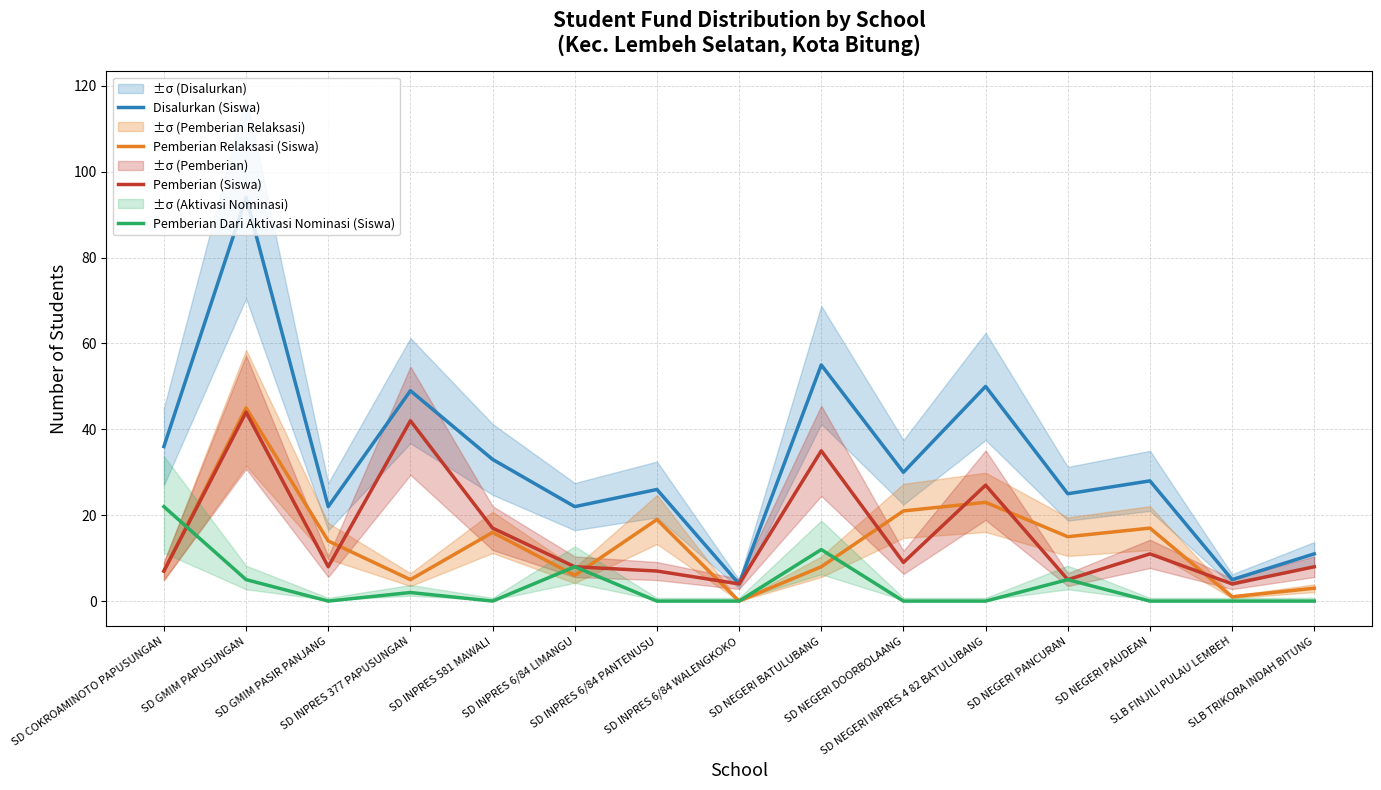

List the labels in order of Pemberian (Siswa) value, smallest first.

SD INPRES 6/84 WALENGKOKO, SLB FINJILI PULAU LEMBEH, SD NEGERI PANCURAN, SD COKROAMINOTO PAPUSUNGAN, SD INPRES 6/84 PANTENUSU, SD GMIM PASIR PANJANG, SD INPRES 6/84 LIMANGU, SLB TRIKORA INDAH BITUNG, SD NEGERI DOORBOLAANG, SD NEGERI PAUDEAN, SD INPRES 581 MAWALI, SD NEGERI INPRES 4 82 BATULUBANG, SD NEGERI BATULUBANG, SD INPRES 377 PAPUSUNGAN, SD GMIM PAPUSUNGAN